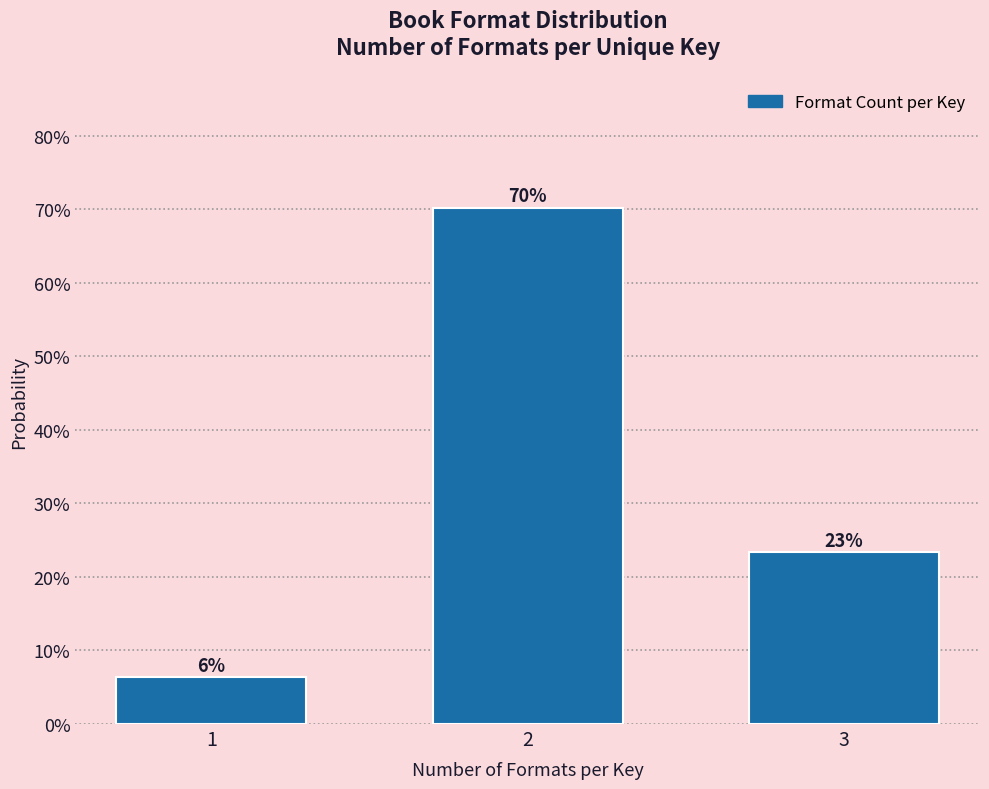

Are the bars horizontal?

No